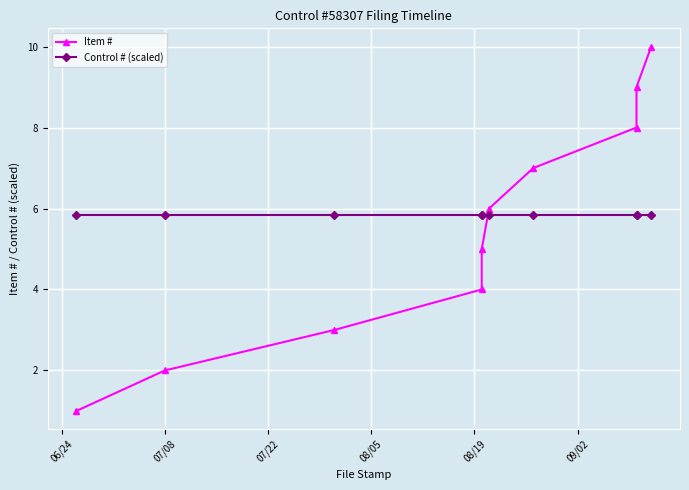

What position from the right is 08/19?

6